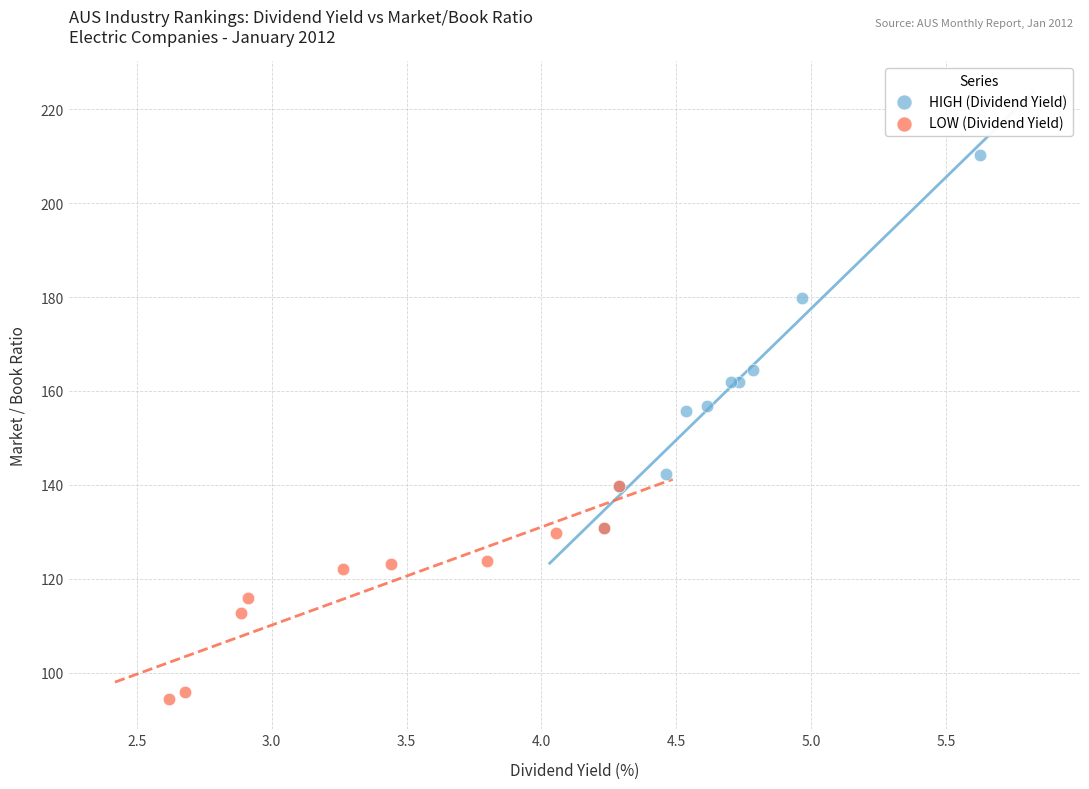

Which series contains the highest Y value?

HIGH (Dividend Yield)